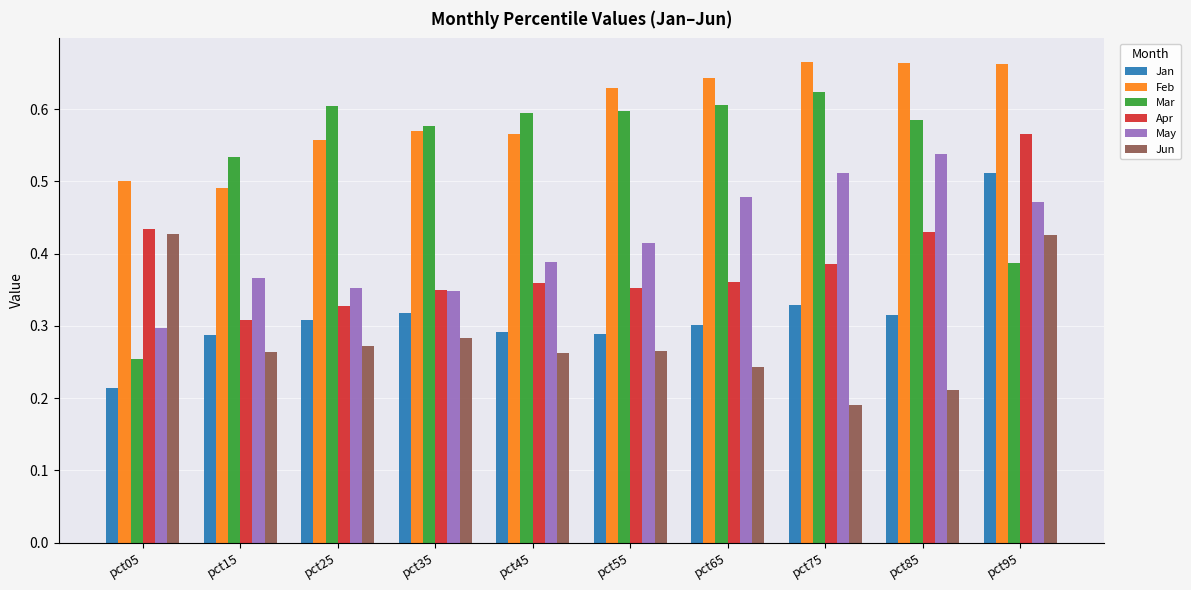

What is the sum of all Apr values?

3.9